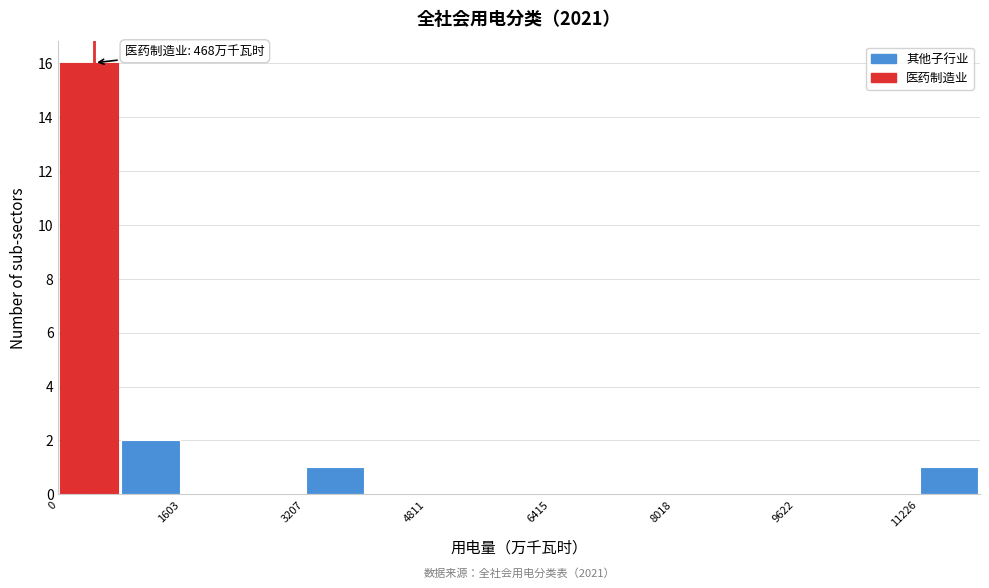

Over which range of the x-axis is the bar tallest?

0 to 800